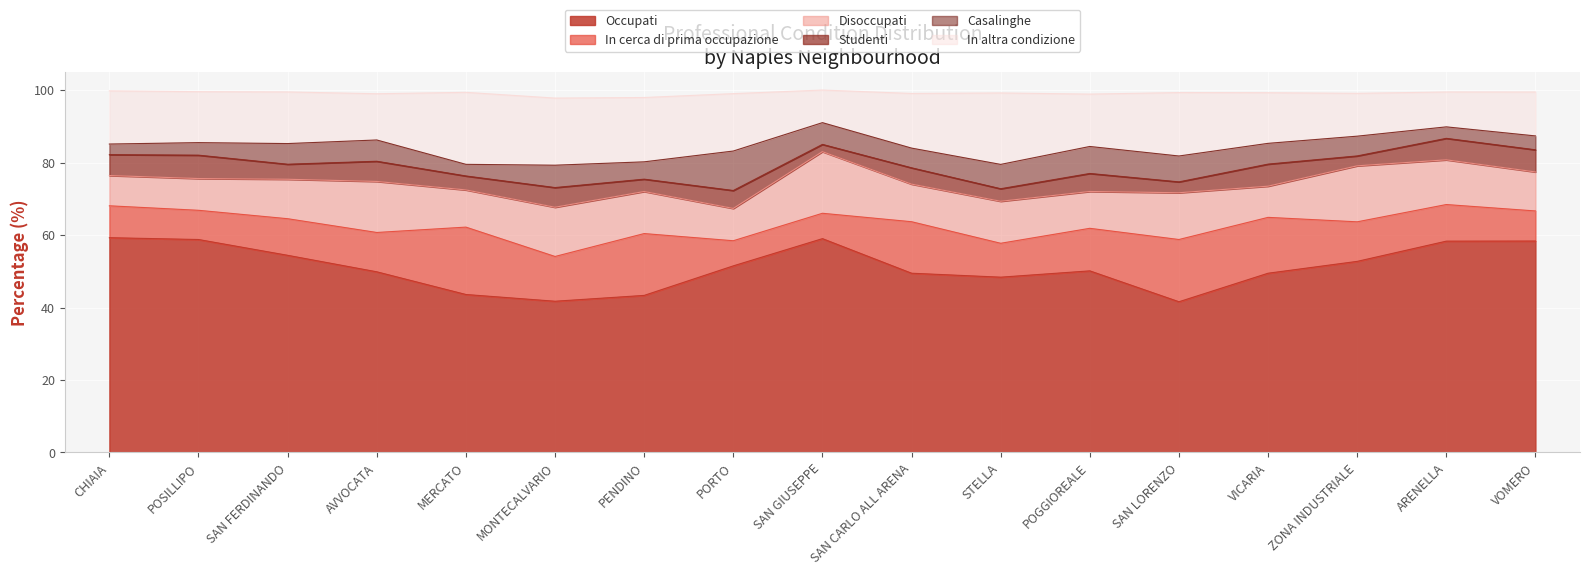

How many lines are shown in the chart?

6